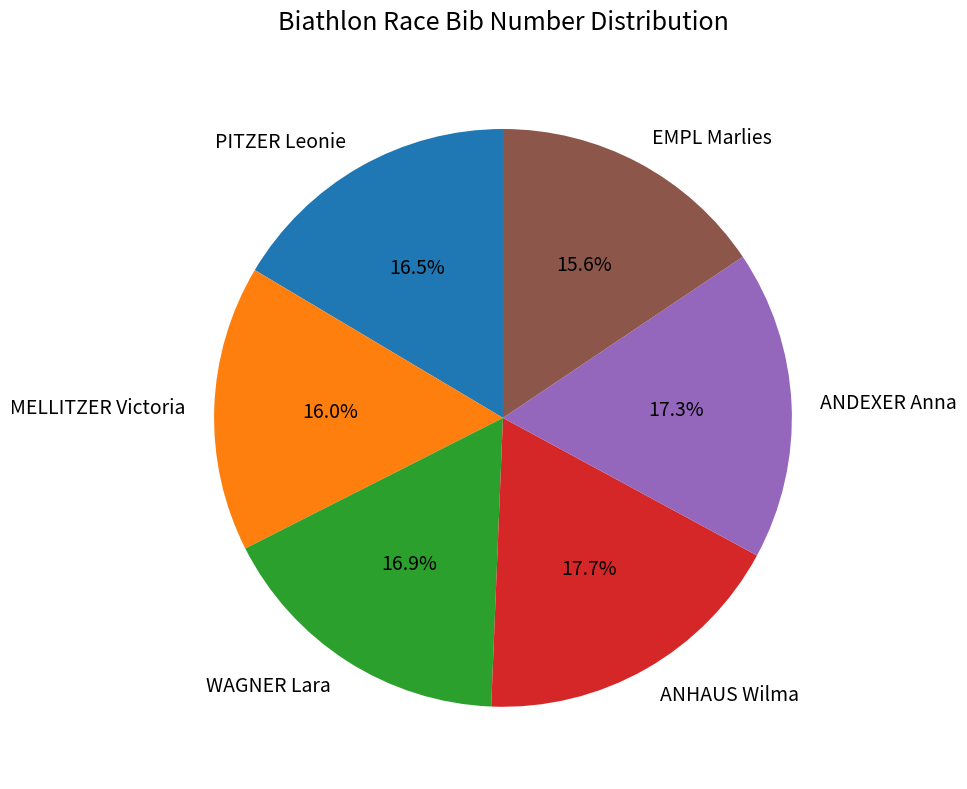

Combined, do ANDEXER Anna and PITZER Leonie account for over 50%?

No